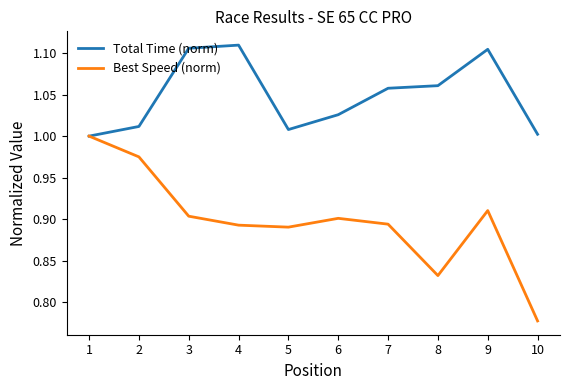

Rank the series by their maximum value, from highest to lowest.

Total Time (norm), Best Speed (norm)